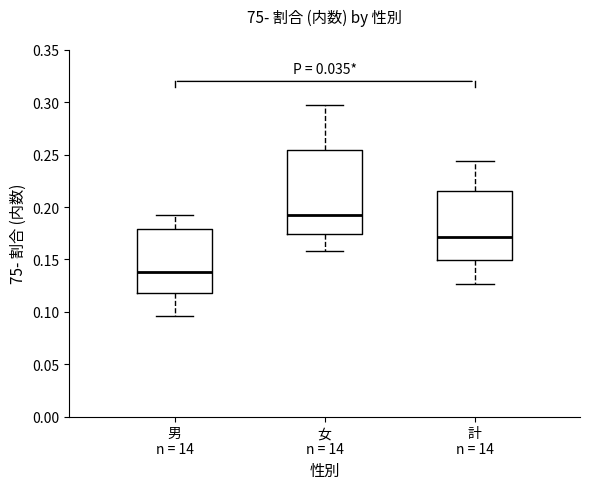

Which box's median line is the highest?

女 n = 14